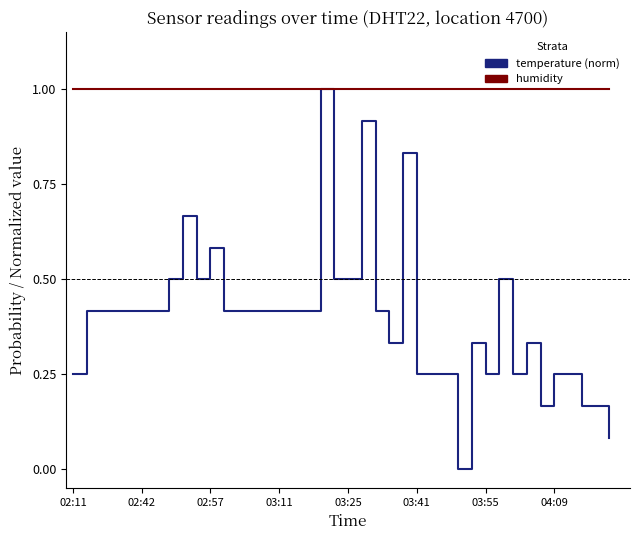

What is the maximum value shown in the chart?

1.0